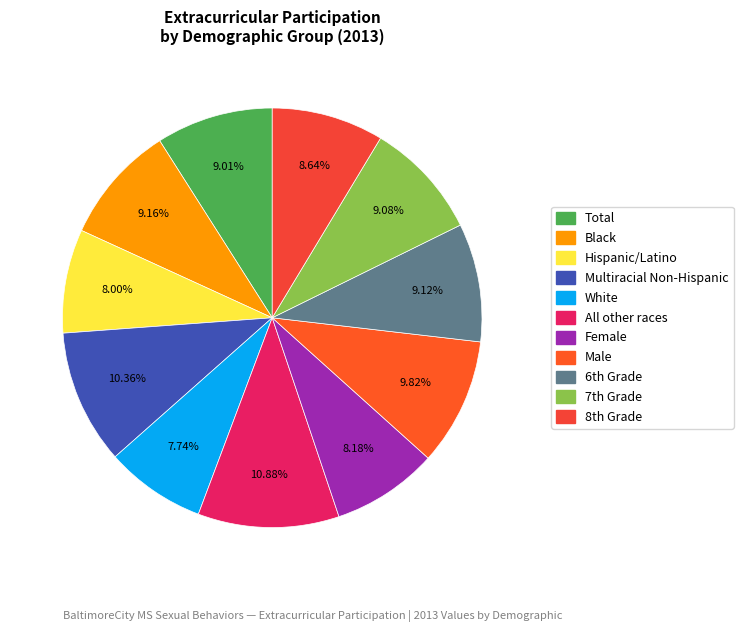

To the nearest percent, what is the difference between the largest and smallest slice percentages?

3%